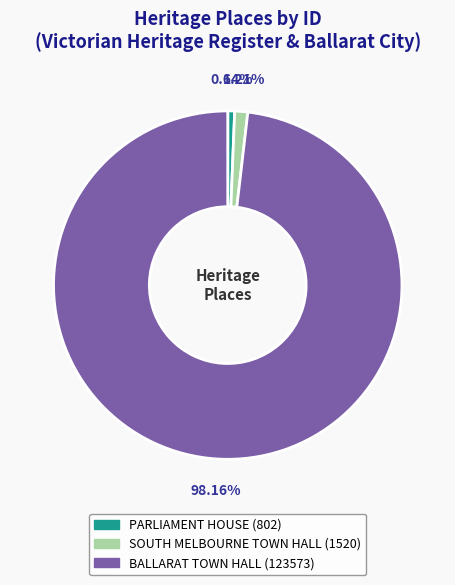

How many segments does this pie chart have?

3